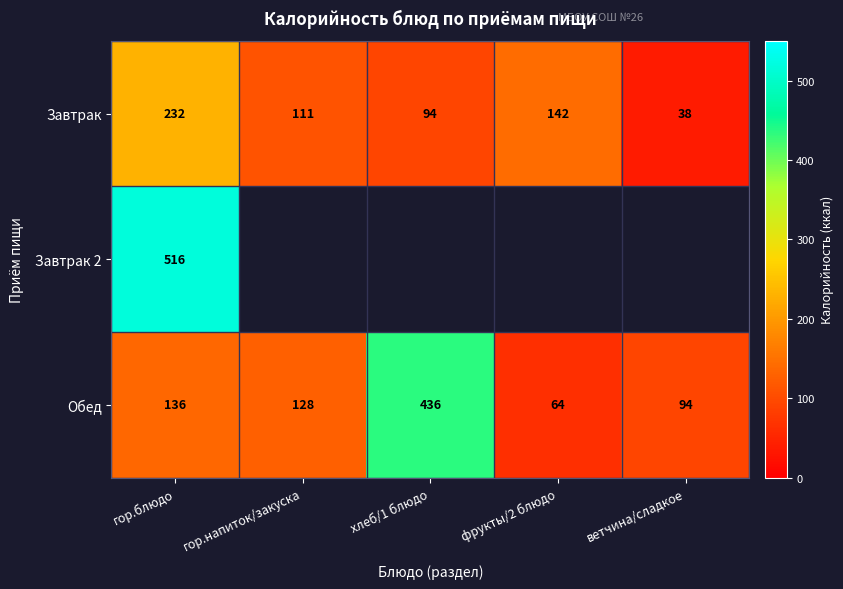

What is the total value across all series at гор.блюдо?

884